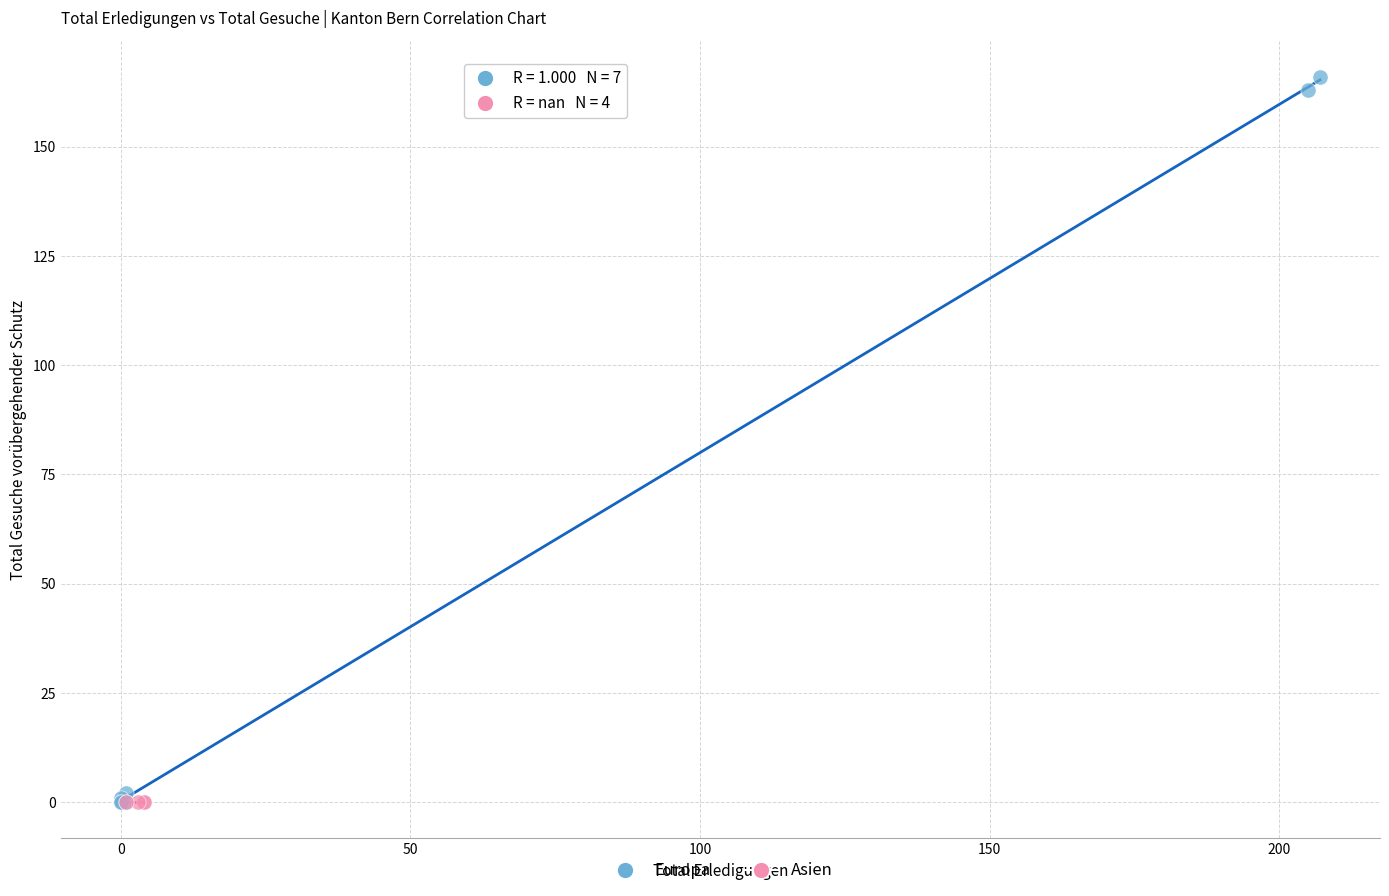

Which series reaches the maximum Y coordinate?

Europa